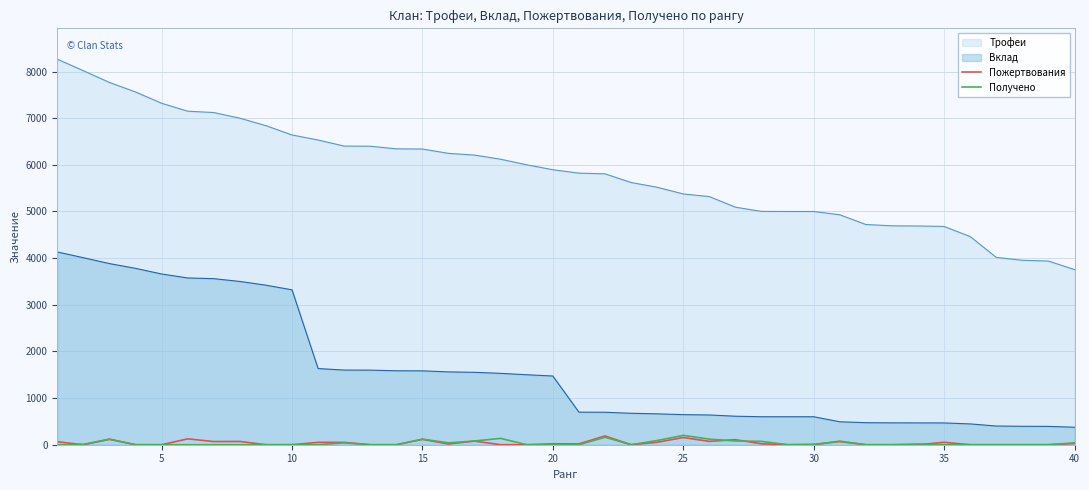

What is the difference between the second highest and minimum values in the Пожертвования series?

154